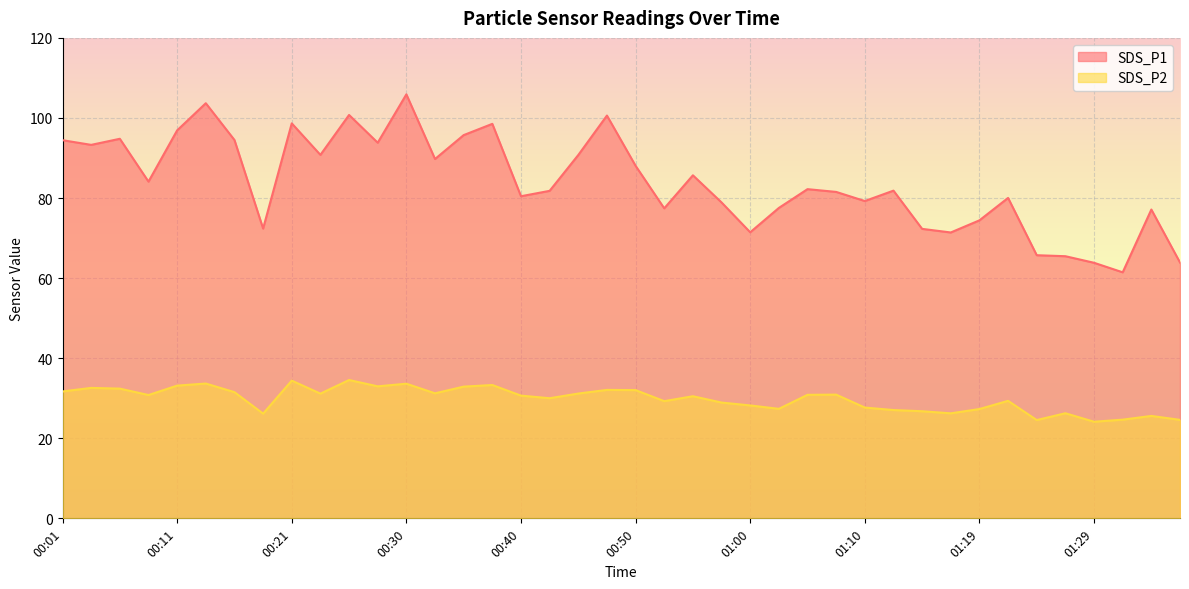

True or false: SDS_P2 has more than 1 points higher than both neighbors.

True